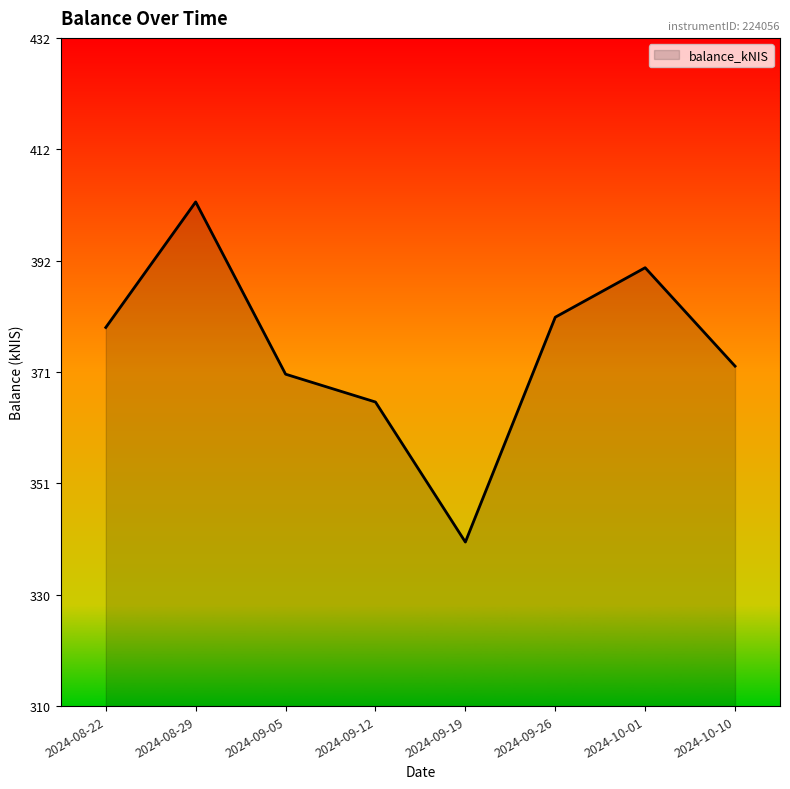

The chart shows a value of 379.9 at 2024-08-22. True or false?

True